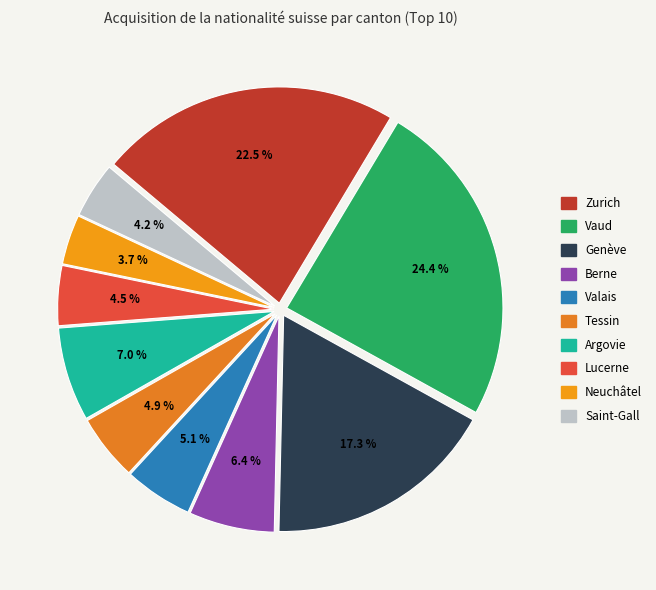

What is the largest slice in the pie chart?

Vaud